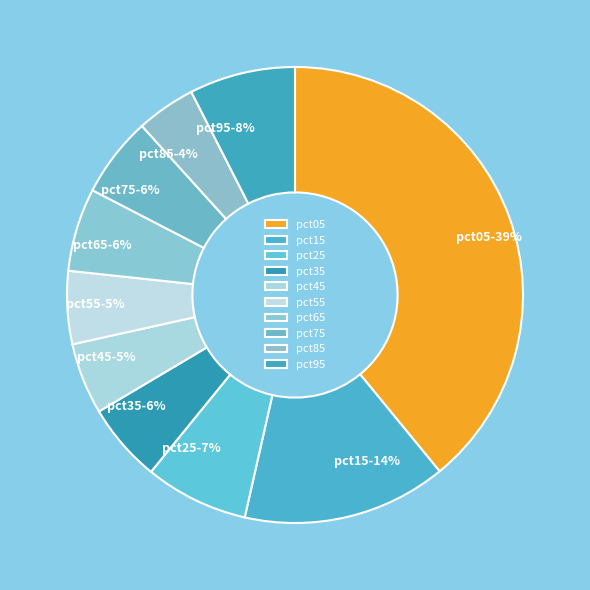

Which has a higher value, pct15 or pct65?

pct15